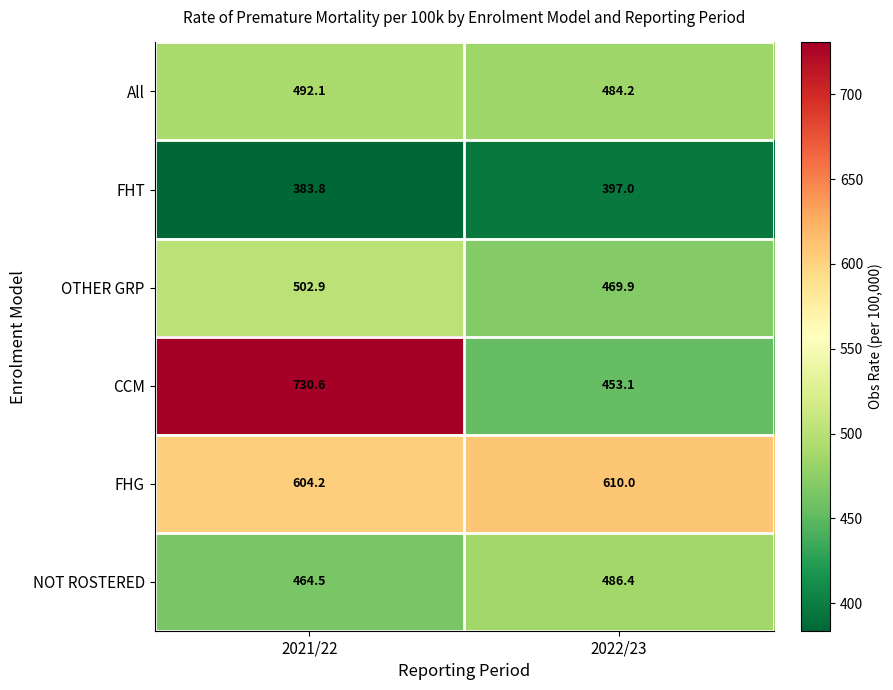

What is the total value across all series at 2021/22?

3178.1